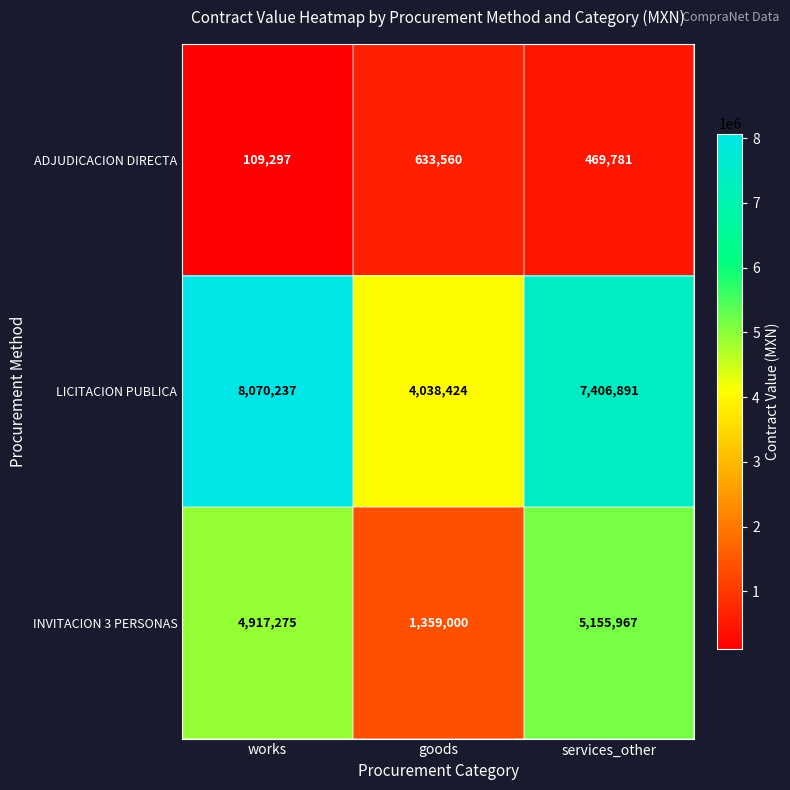

Which category has the highest value across all series?

works